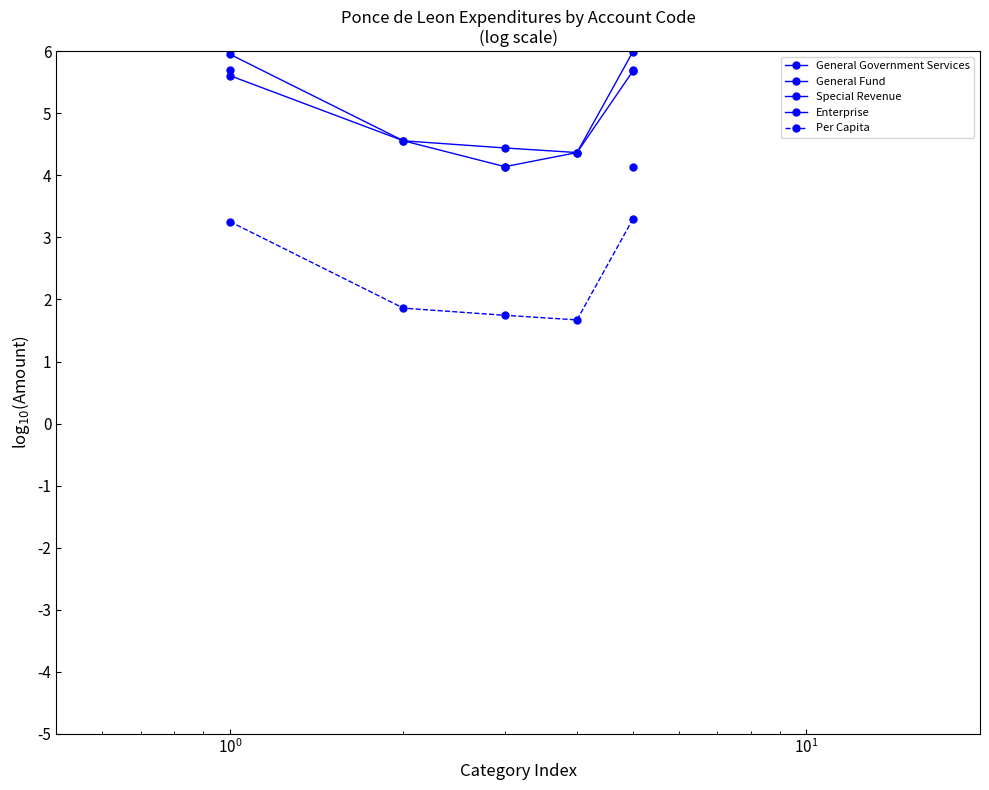

Count the number of data series in this chart.

5